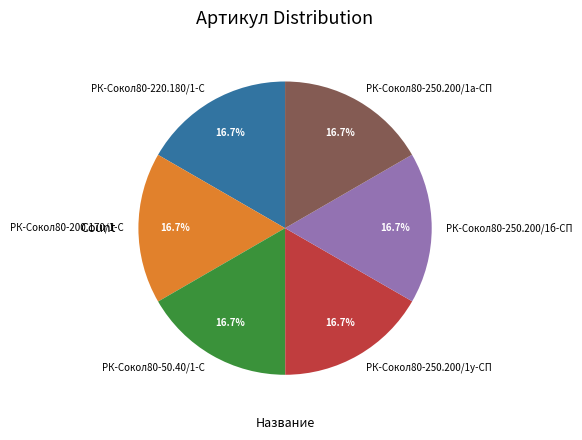

Is РК-Сокол80-220.180/1-С the majority of the pie?

No